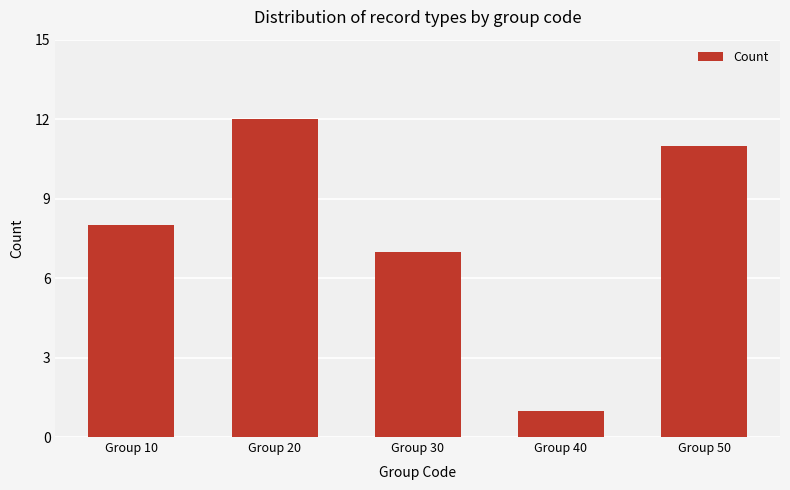

What value does the data have at Group 20, to the nearest 10?

10